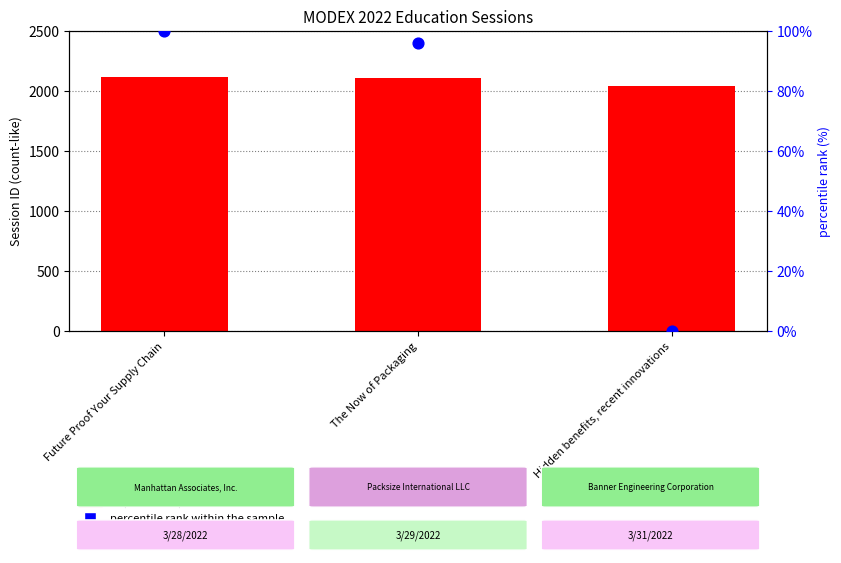

Which series reaches the minimum Y coordinate?

percentile rank within the sample